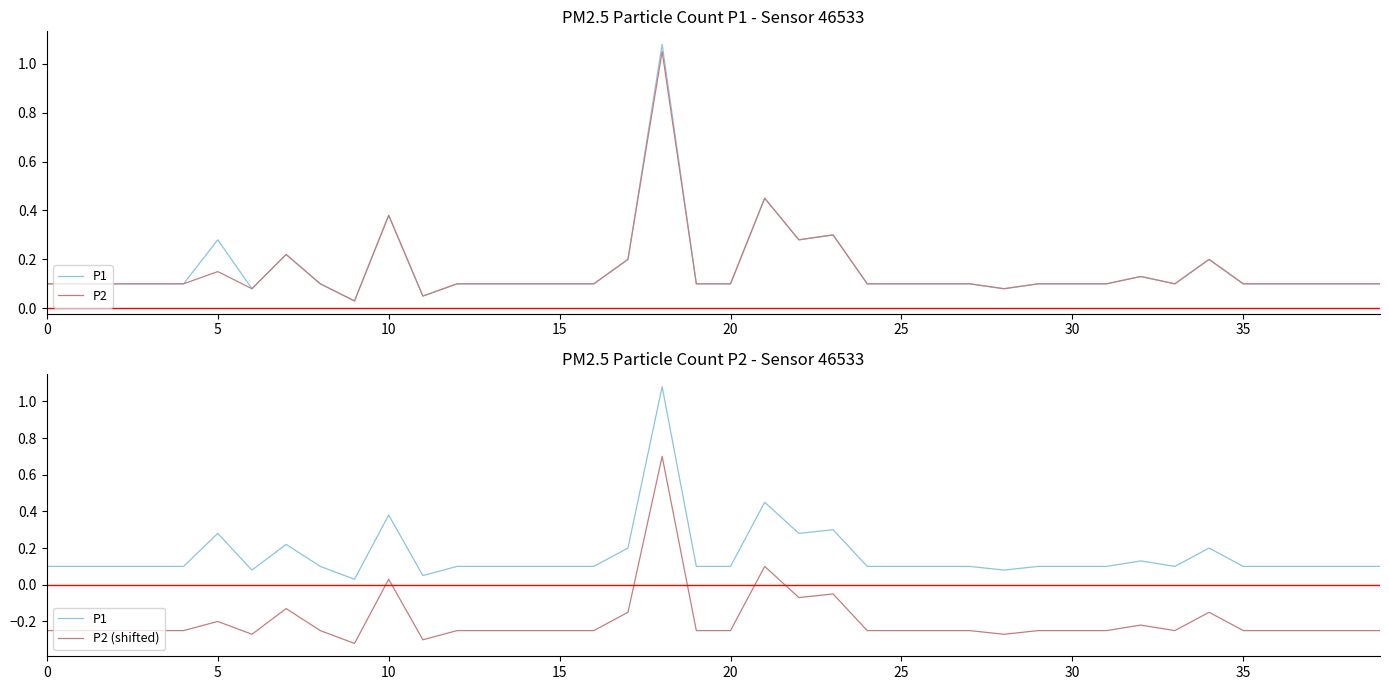

How many lines are shown in the chart?

3